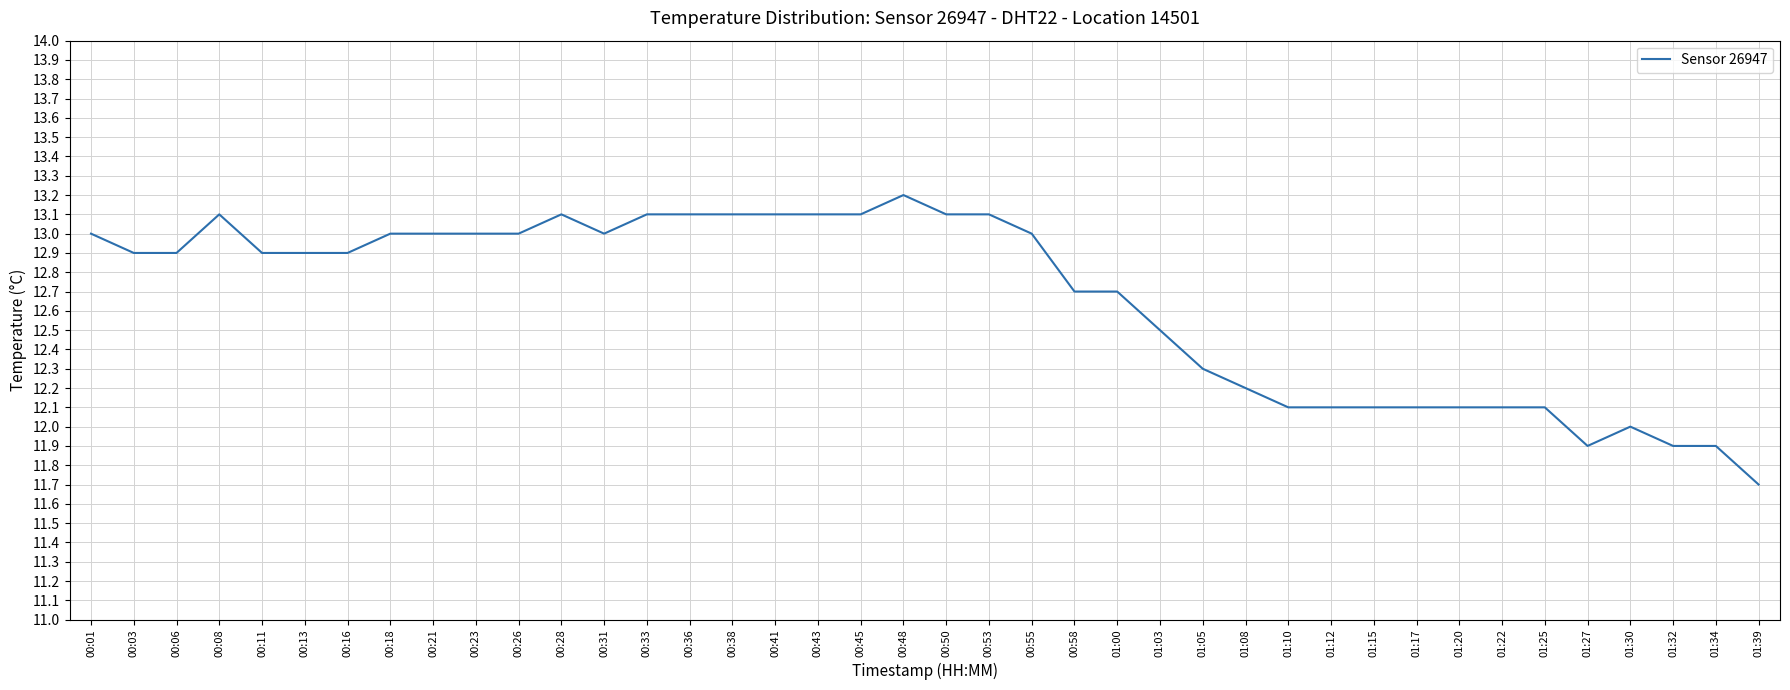

What is the difference between the maximum and minimum values?

1.5